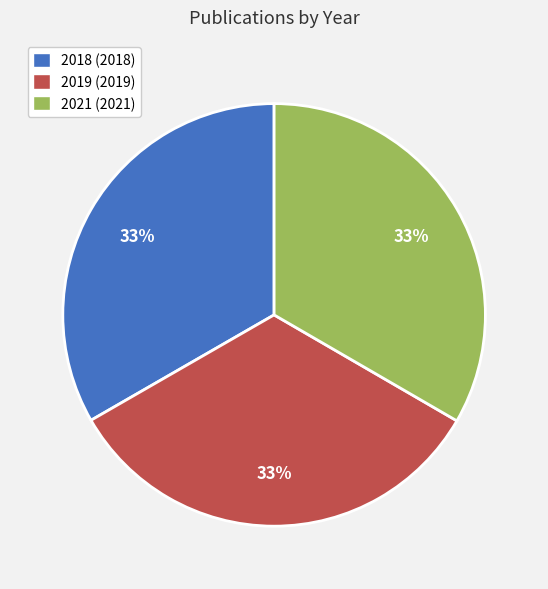

What percentage is the 2019 slice, to the nearest percent?

33%